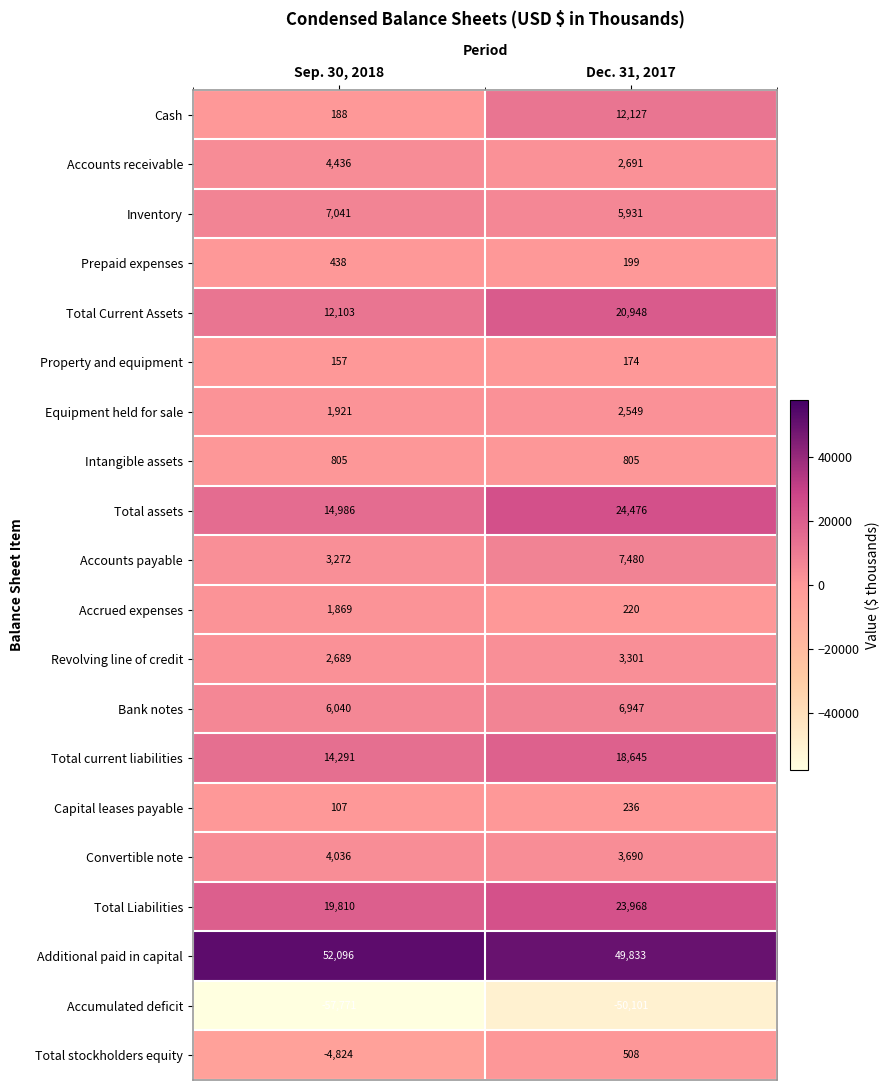

Which series has the largest range (max minus min)?

Cash